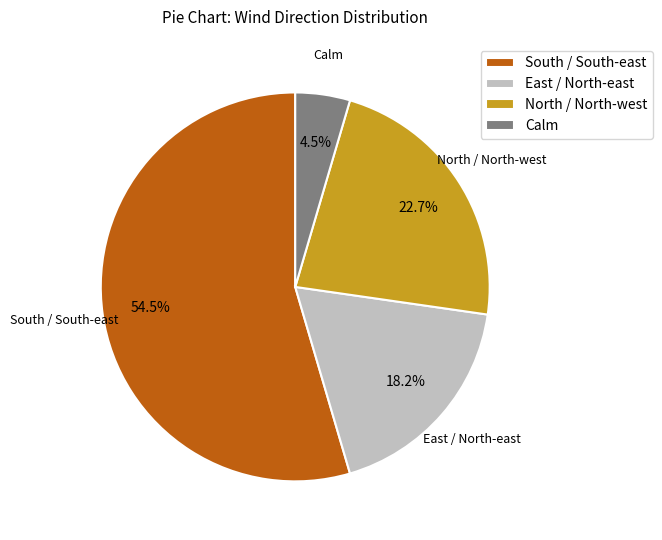

How many segments does this pie chart have?

4